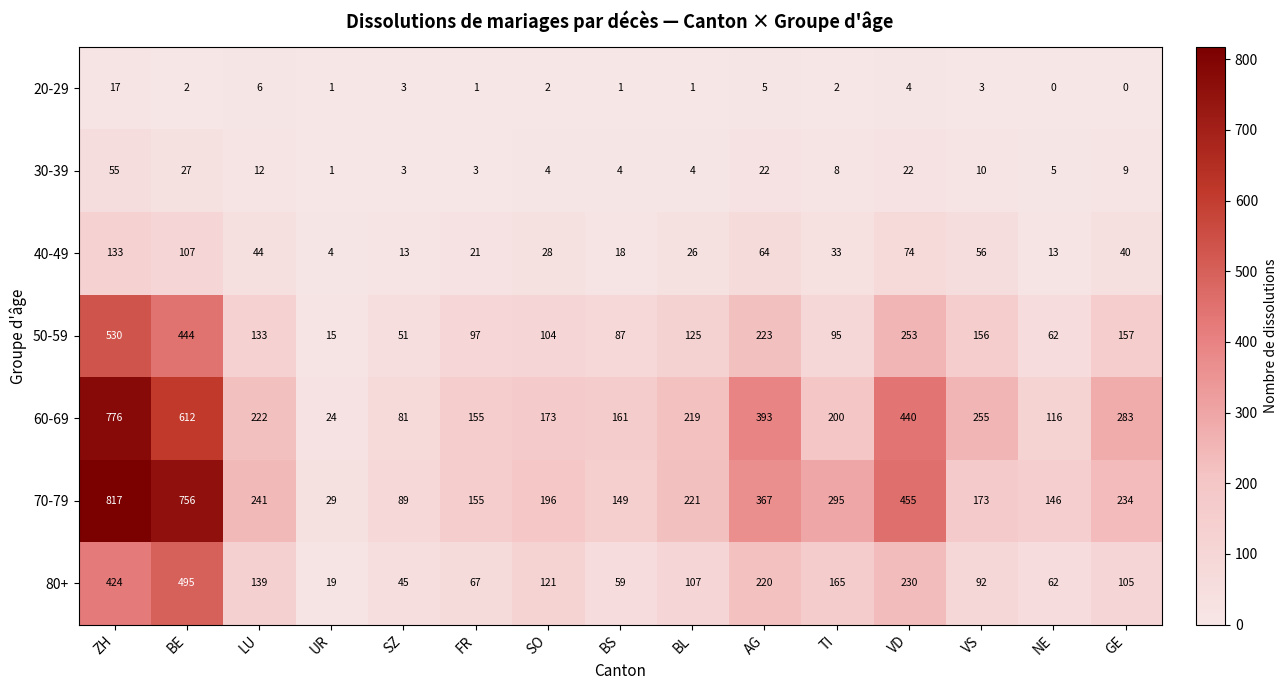

Rank the series by their maximum value, from highest to lowest.

70-79, 60-69, 50-59, 80+, 40-49, 30-39, 20-29